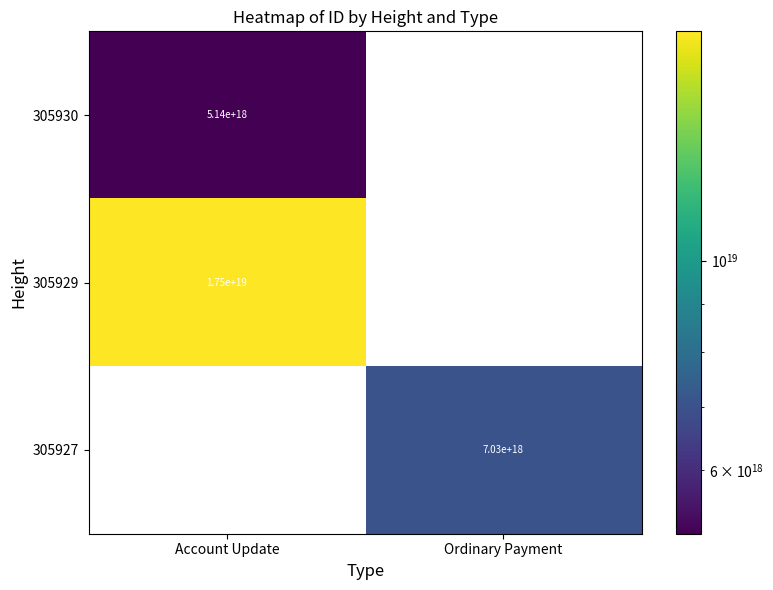

At how many categories does at least one series exceed 12673115513430859776?

1